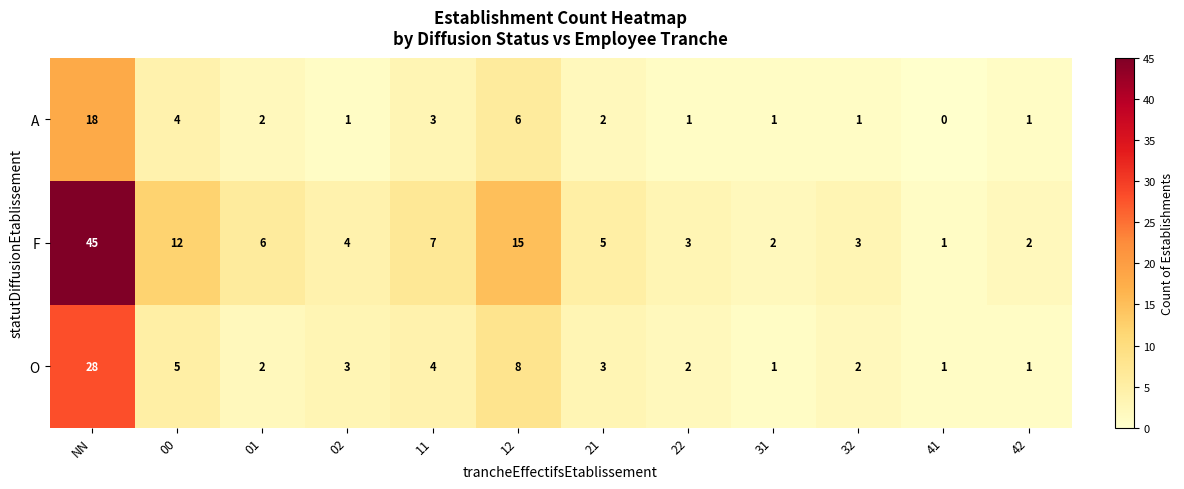

The value of O at 12 is 8. True or false?

True